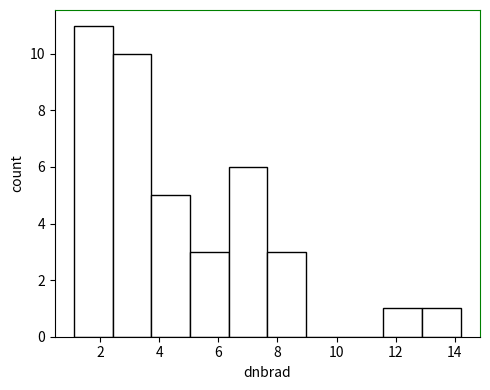

Reading left to right, list every bar in this chart as the range it spans on the x-axis followed by its height. Neither the bar edges nor the heights are printed on the chart, so give them approximately, as read against the axes.

1.2 to 2.4: 11
2.4 to 3.8: 10
3.8 to 5.0: 5
5.0 to 6.4: 3
6.4 to 7.6: 6
7.6 to 9.0: 3
9.0 to 10.2: 0
10.2 to 11.6: 0
11.6 to 12.8: 1
12.8 to 14.2: 1